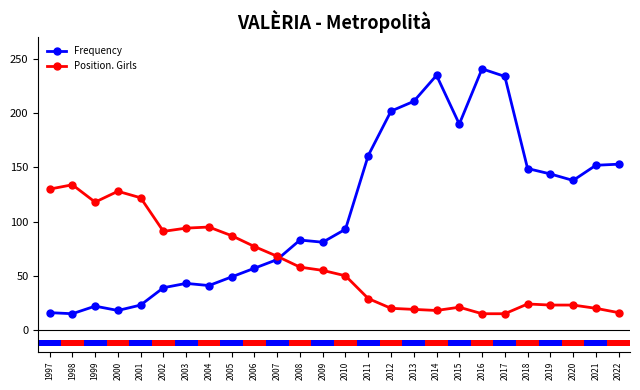

What is the lowest value of the Frequency series?

15